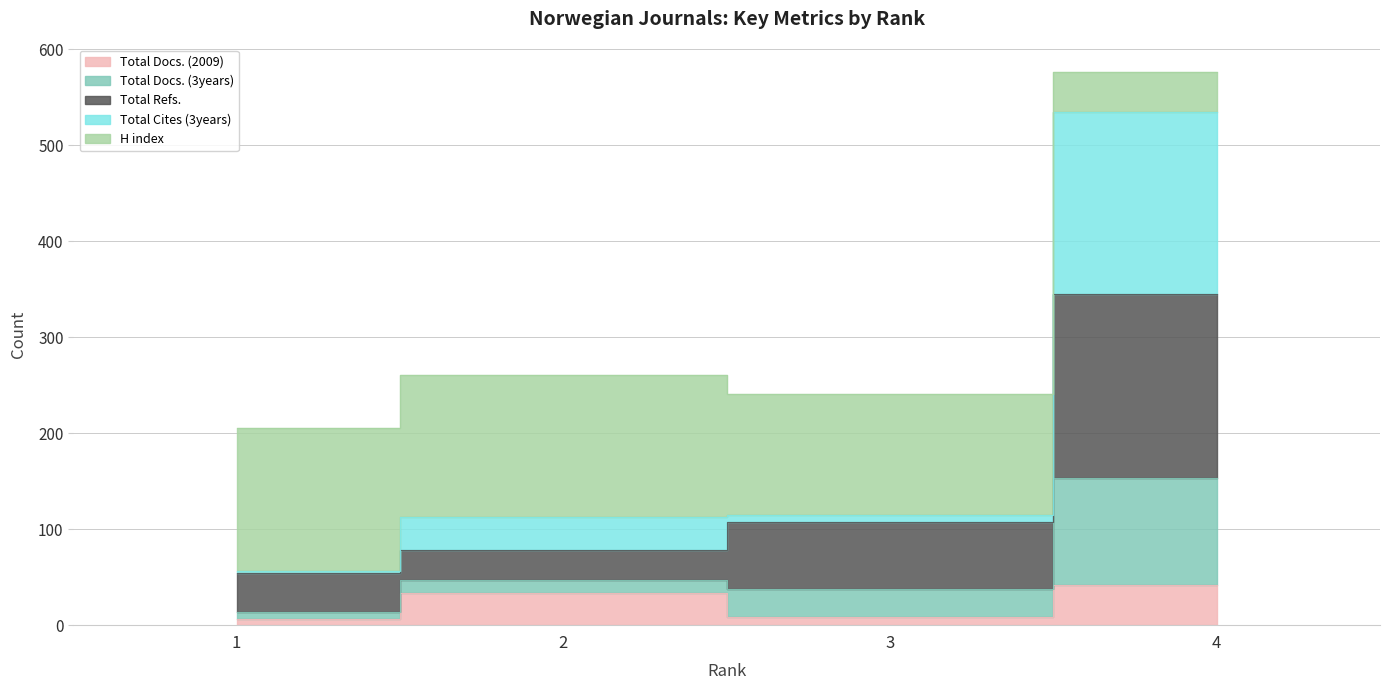

List the labels in order of Total Docs. (3years) value, largest first.

4, 3, 2, 1